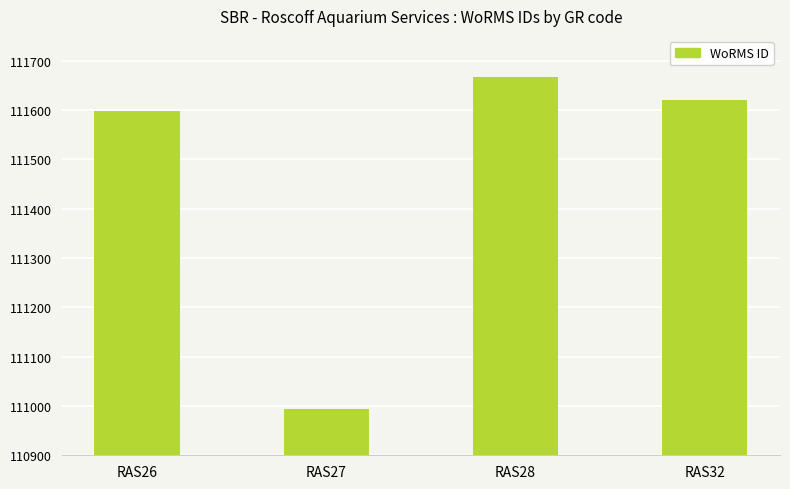

Rank the categories by value from lowest to highest.

RAS27, RAS26, RAS32, RAS28